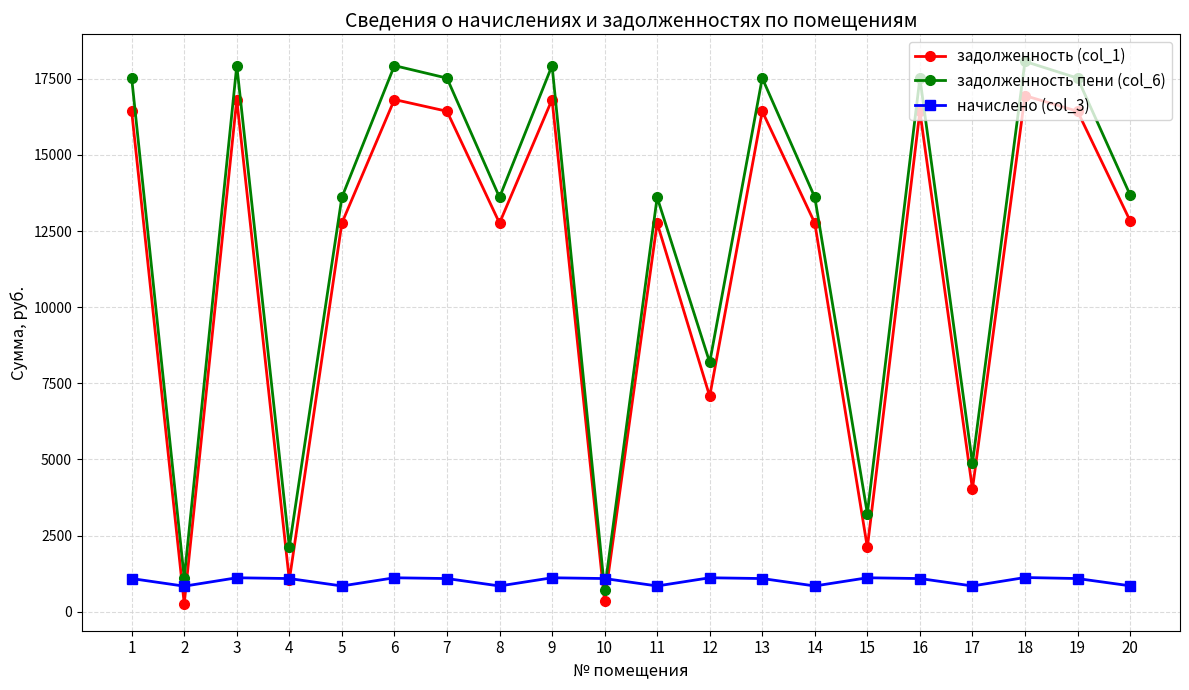

At 16, list the series in order from largest to smallest.

задолженность пени (col_6), задолженность (col_1), начислено (col_3)